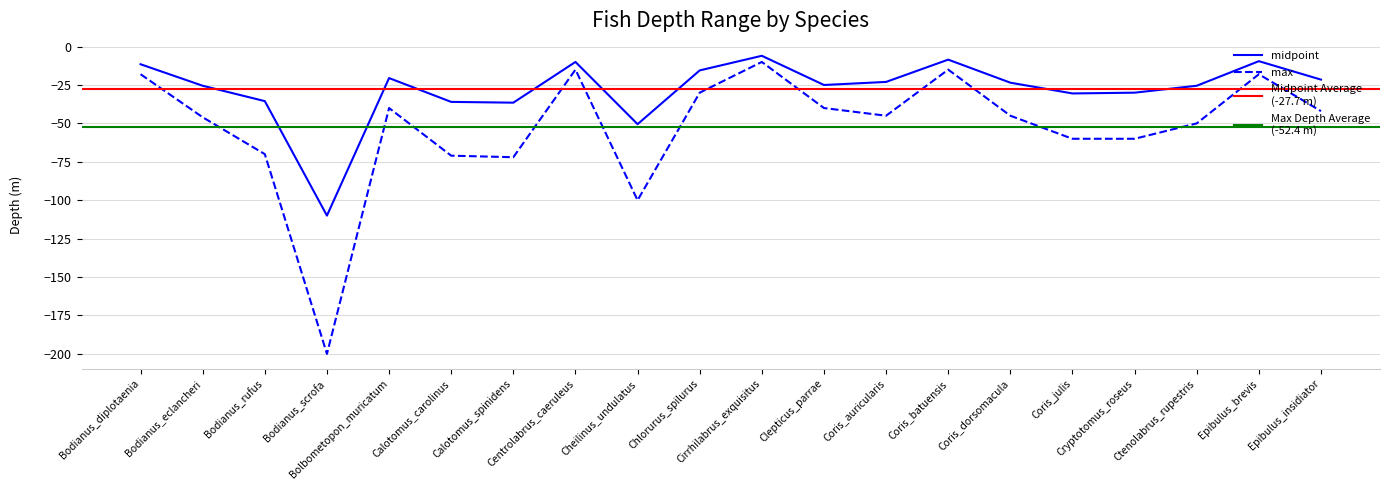

List the series in order of their overall mean, highest first.

midpoint, max